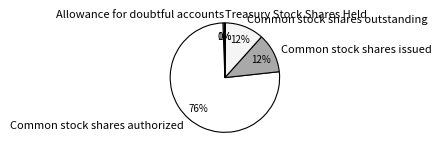

Which slice is the largest?

Common stock shares authorized